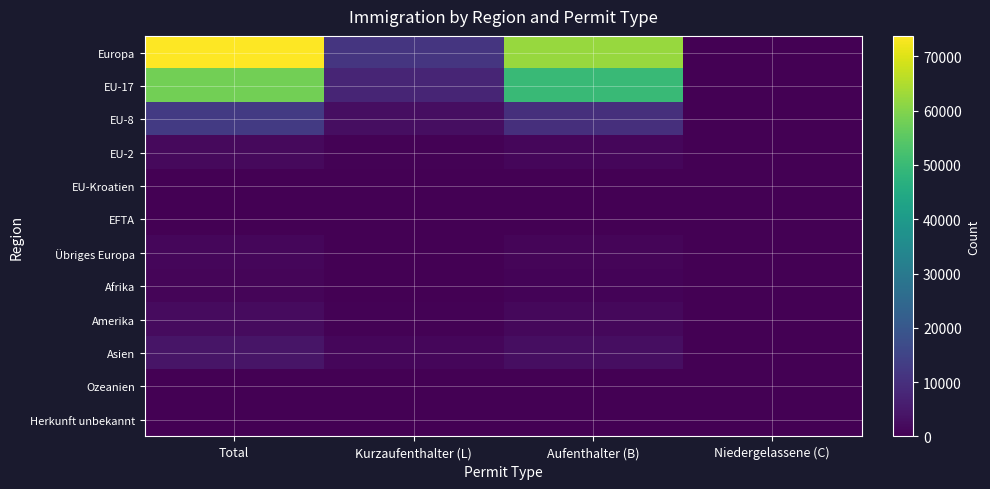

Reading left to right, extract all data points from this chart.

Europa: Total=73771	Kurzaufenthalter (L)=11249	Aufenthalter (B)=62364	Niedergelassene (C)=158
EU-17: Total=57953	Kurzaufenthalter (L)=7719	Aufenthalter (B)=50091	Niedergelassene (C)=143
EU-8: Total=12462	Kurzaufenthalter (L)=2627	Aufenthalter (B)=9833	Niedergelassene (C)=2
EU-2: Total=1768	Kurzaufenthalter (L)=569	Aufenthalter (B)=1199	Niedergelassene (C)=0
EU-Kroatien: Total=112	Kurzaufenthalter (L)=38	Aufenthalter (B)=73	Niedergelassene (C)=1
EFTA: Total=133	Kurzaufenthalter (L)=9	Aufenthalter (B)=123	Niedergelassene (C)=1
Übriges Europa: Total=1343	Kurzaufenthalter (L)=287	Aufenthalter (B)=1045	Niedergelassene (C)=11
Afrika: Total=931	Kurzaufenthalter (L)=90	Aufenthalter (B)=835	Niedergelassene (C)=6
Amerika: Total=2020	Kurzaufenthalter (L)=528	Aufenthalter (B)=1482	Niedergelassene (C)=10
Asien: Total=4163	Kurzaufenthalter (L)=1318	Aufenthalter (B)=2835	Niedergelassene (C)=10
Ozeanien: Total=157	Kurzaufenthalter (L)=46	Aufenthalter (B)=111	Niedergelassene (C)=0
Herkunft unbekannt: Total=52	Kurzaufenthalter (L)=0	Aufenthalter (B)=39	Niedergelassene (C)=13